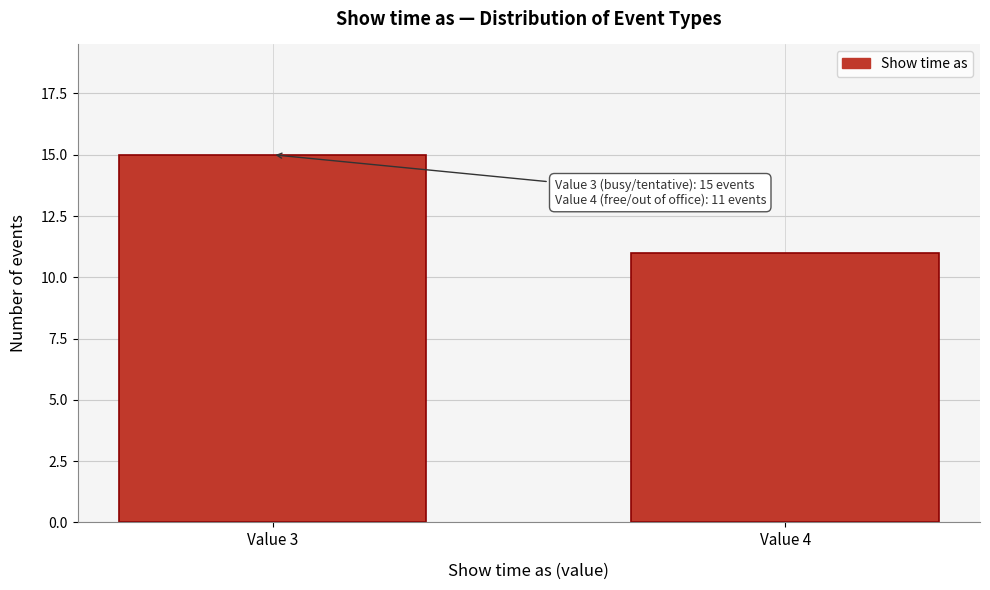

Reading left to right, extract all data points from this chart.

Value 3=15	Value 4=11